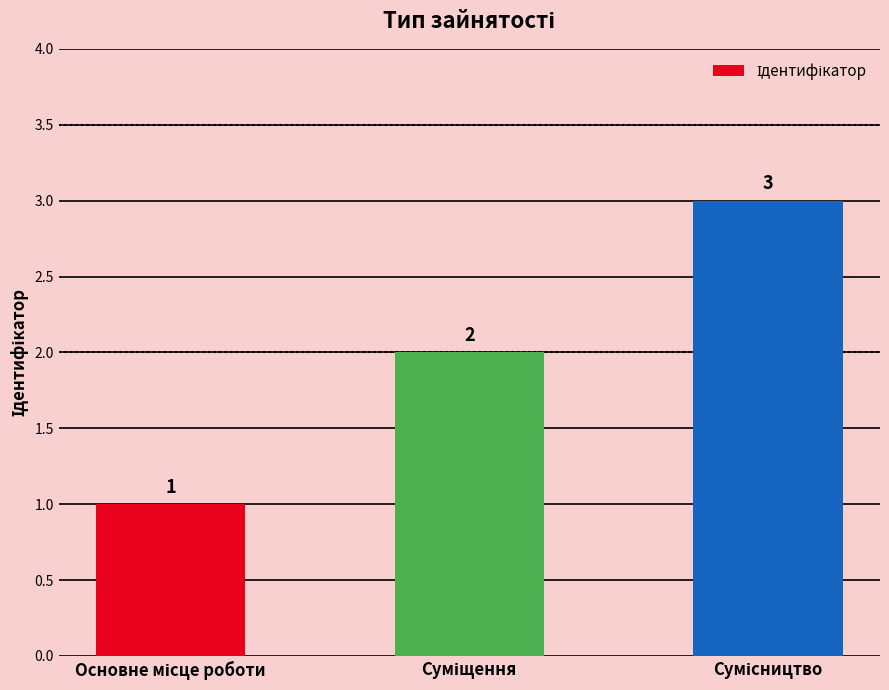

What is the maximum value shown in the chart?

3